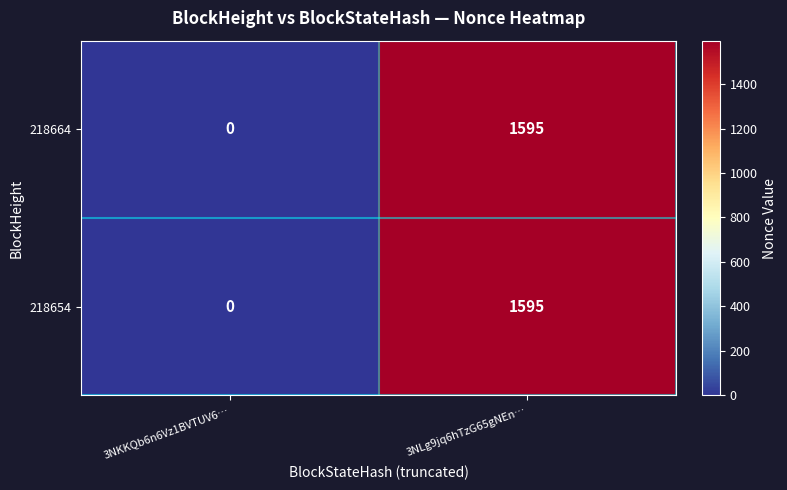

The 218664 series shows 884 at 3NKKQb6n6Vz1BVTUV6…. True or false?

False